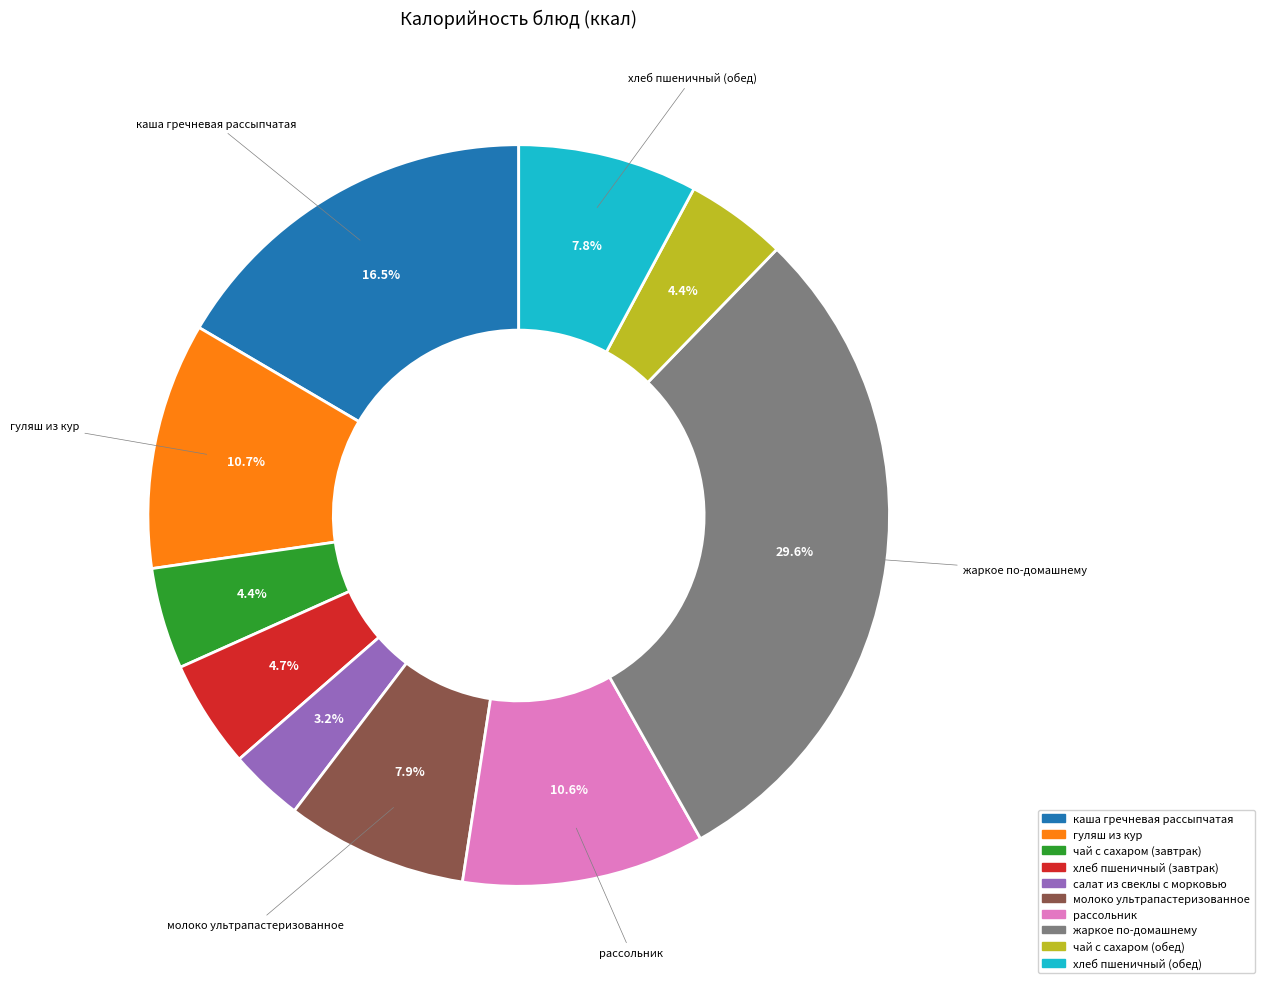

What is the largest slice in the pie chart?

жаркое по-домашнему